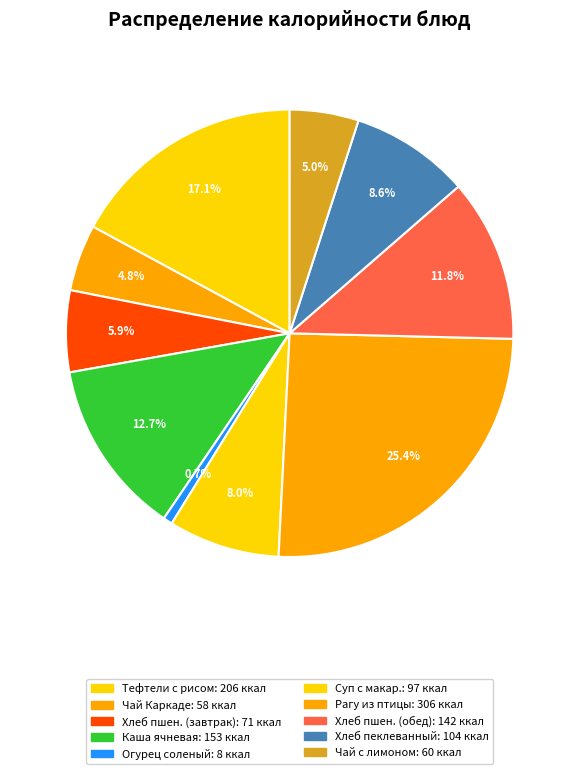

To the nearest percent, what is the average slice percentage?

10%